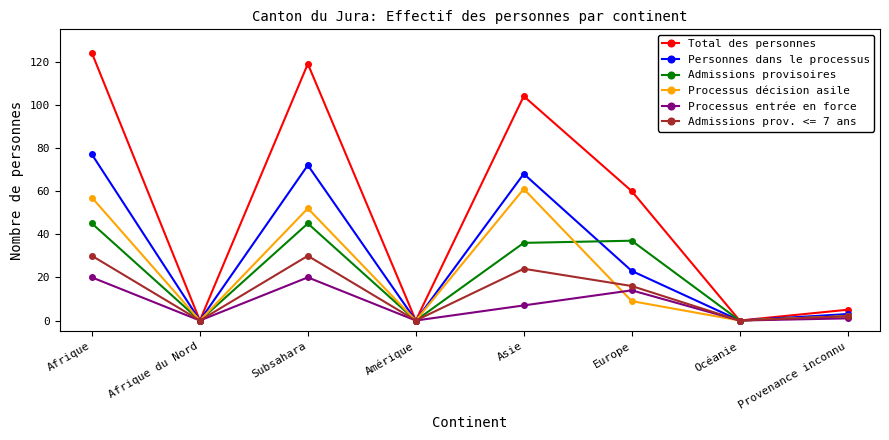

Rank the series by their maximum value, from lowest to highest.

Processus entrée en force, Admissions prov. <= 7 ans, Admissions provisoires, Processus décision asile, Personnes dans le processus, Total des personnes